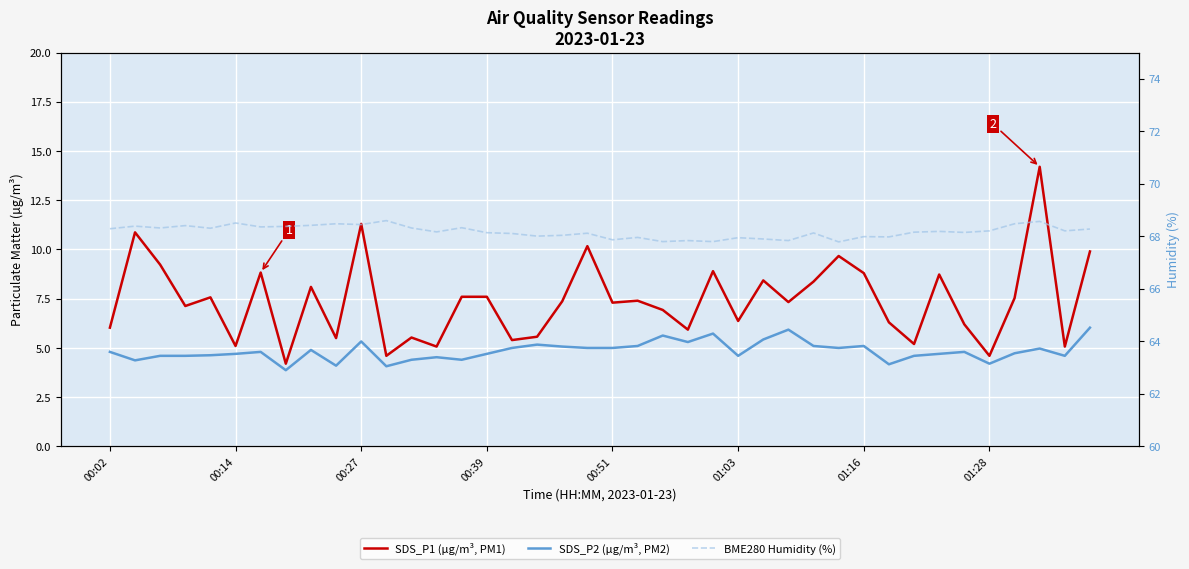

How many interior local valleys does the BME280 Humidity (%) series have?

14